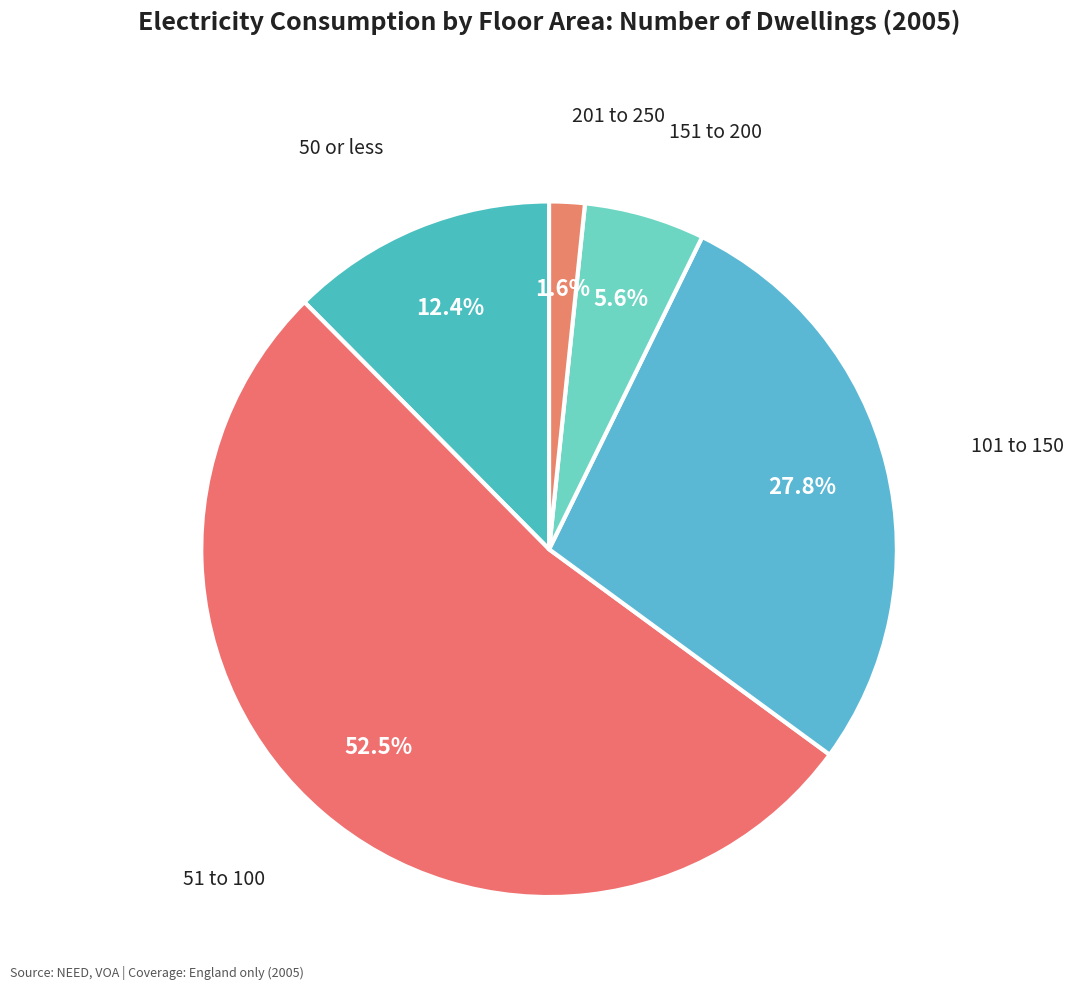

How many slices are in this pie chart?

5